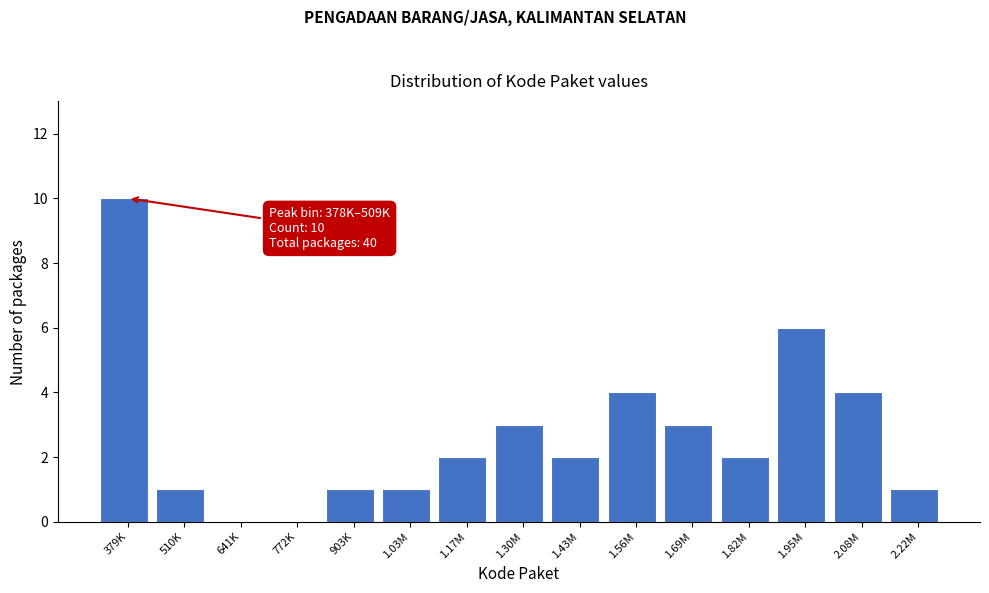

Reading left to right, what are all the values shown in this chart?

379K=10	510K=1	641K=0	772K=0	903K=1	1.03M=1	1.17M=2	1.30M=3	1.43M=2	1.56M=4	1.69M=3	1.82M=2	1.95M=6	2.08M=4	2.22M=1